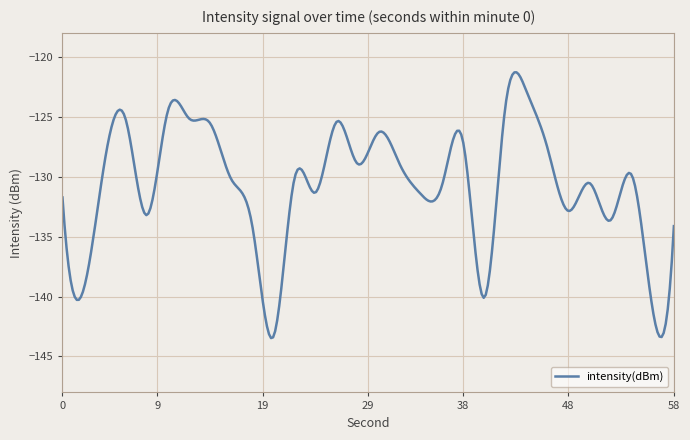

True or false: the data has more than 1 interior local peaks.

True